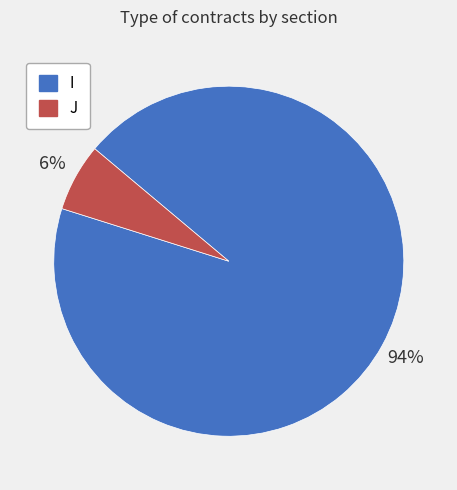

Is it true that I is 94% of the pie?

True